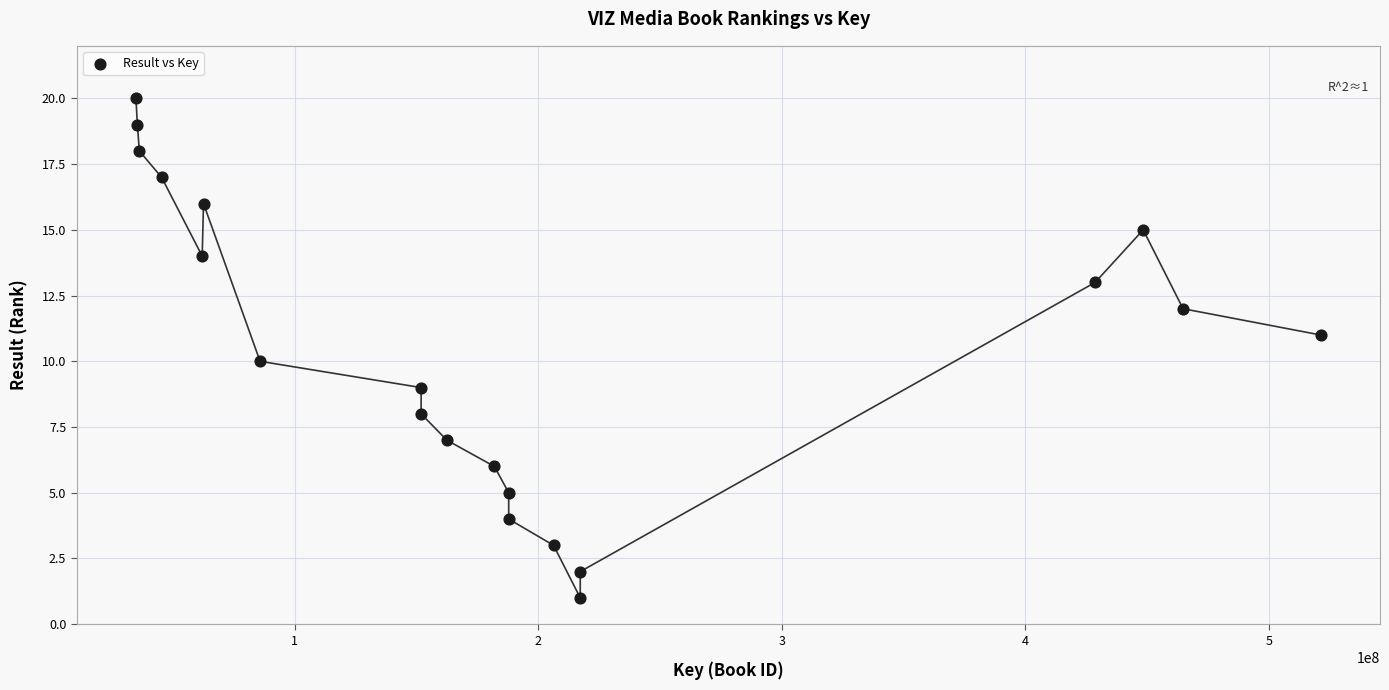

What is the range of X values (max minus min)?

486504392